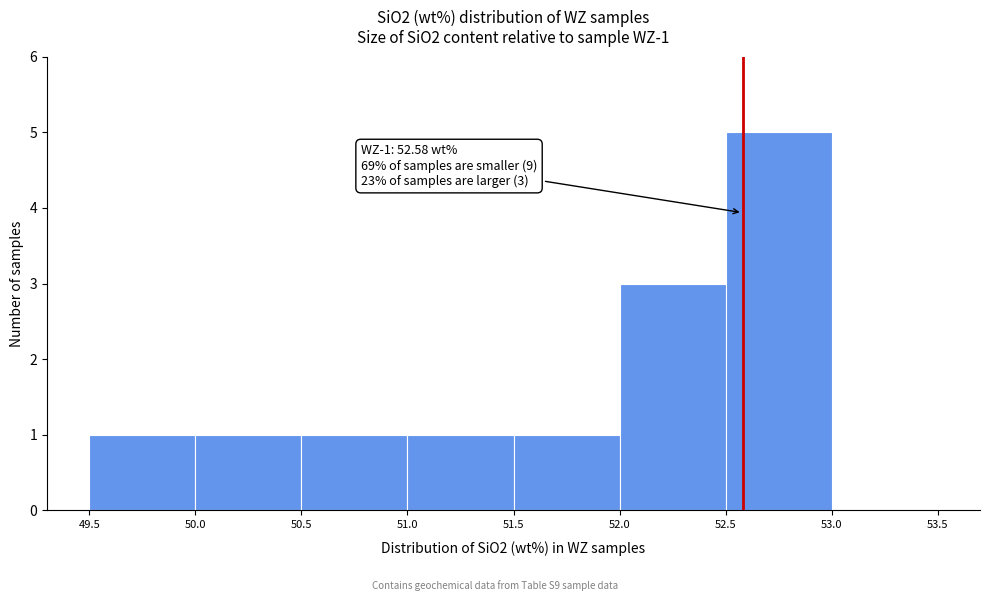

Which range on the x-axis has the tallest bar?

52.5 to 53.0